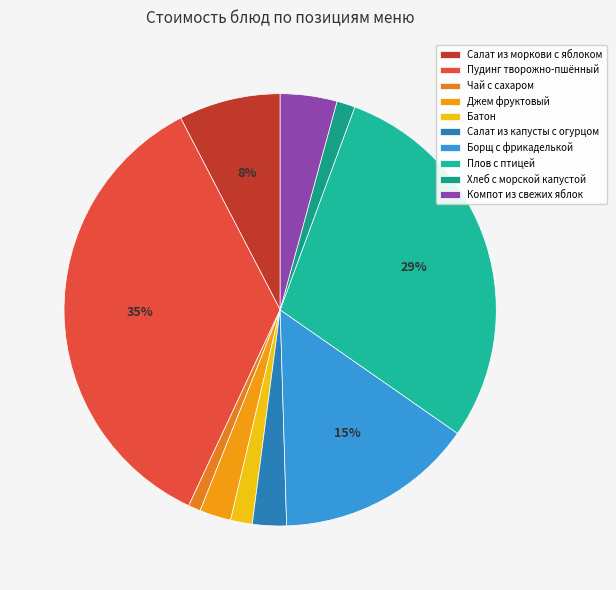

Do Джем фруктовый and Плов с птицей together represent more than half of the pie?

No